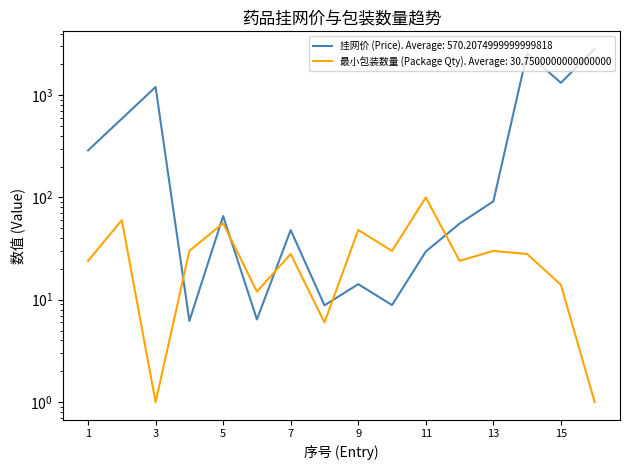

True or false: 最小包装数量 (Package Qty) and 挂网价 (Price) intersect in this chart.

True